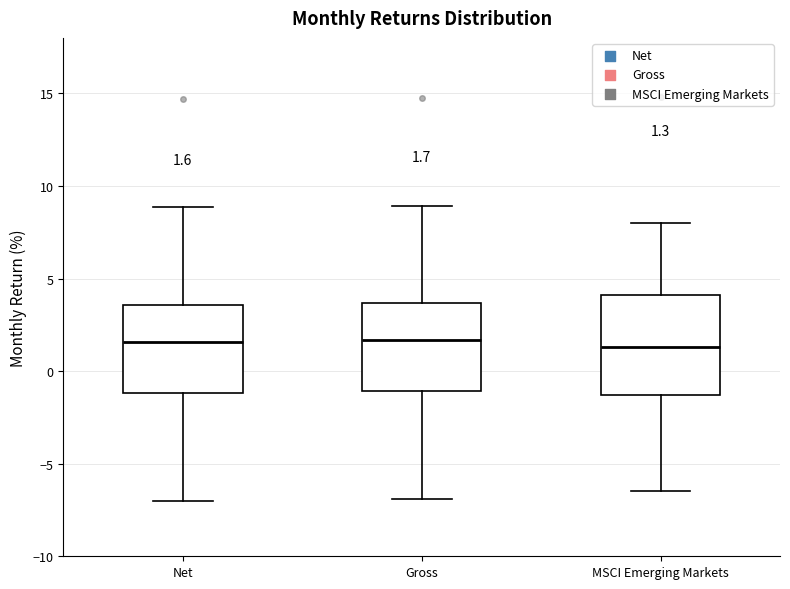

Which box is the tallest, from its lower edge to its upper edge?

MSCI Emerging Markets